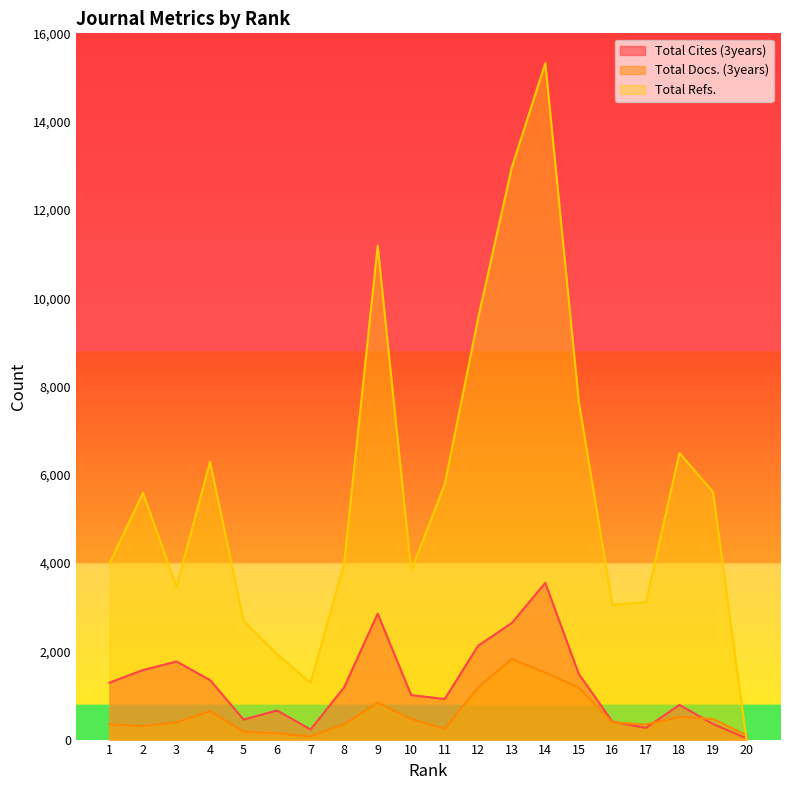

At which category does Total Refs. reach its first local peak?

2